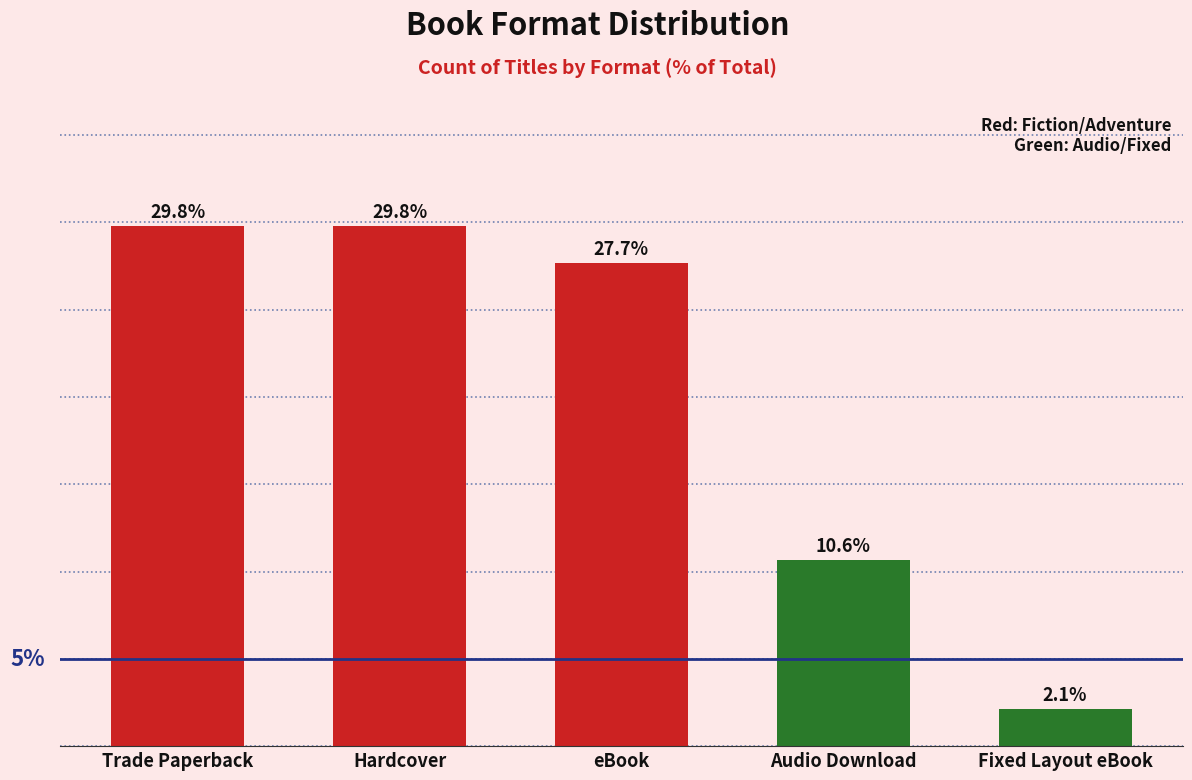

Which category has the lowest value across all series?

Fixed Layout eBook